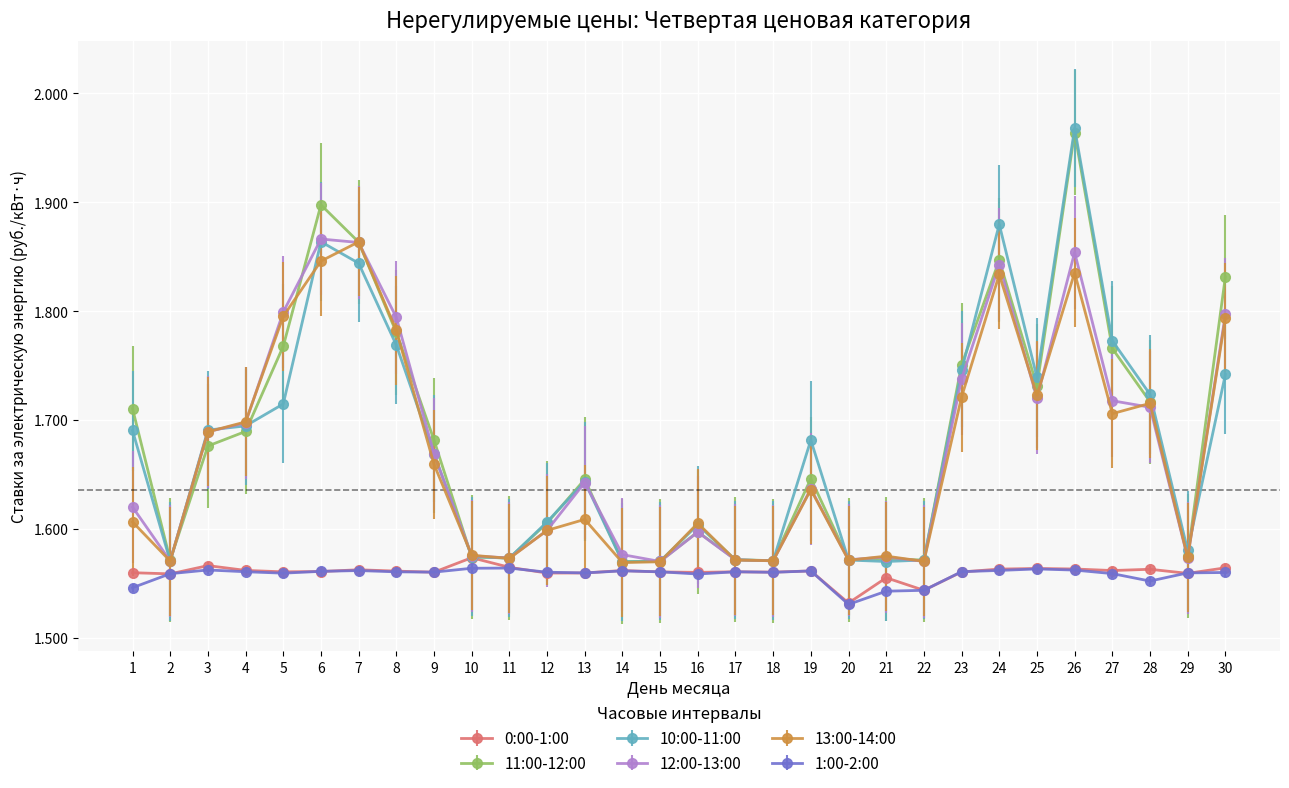

Does the chart display data point markers on the line(s)?

Yes